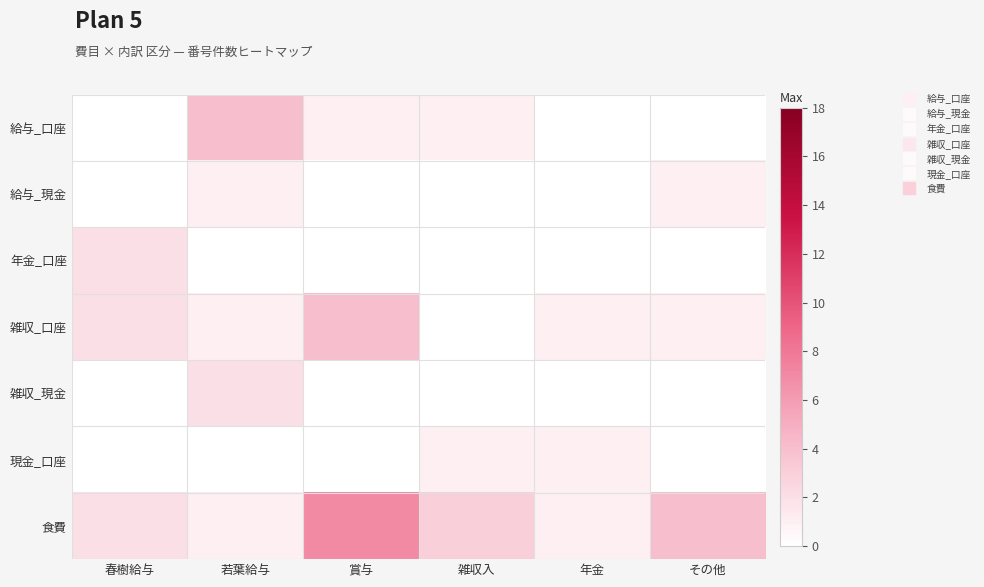

At how many categories does at least one series exceed 4?

1